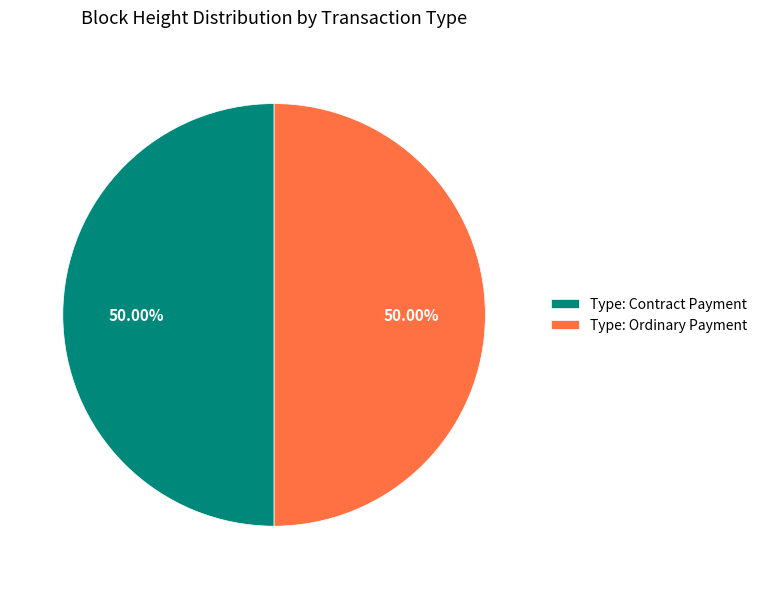

How many slices are in this pie chart?

2